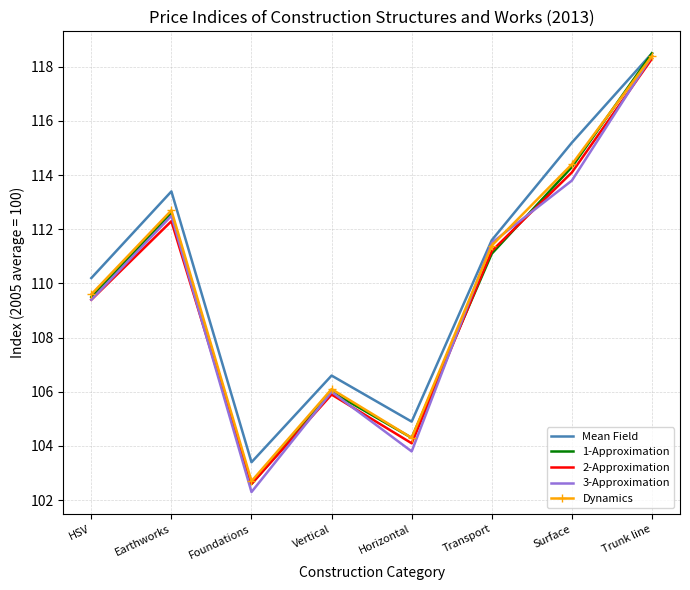

At which label does 2-Approximation reach its minimum?

Foundations